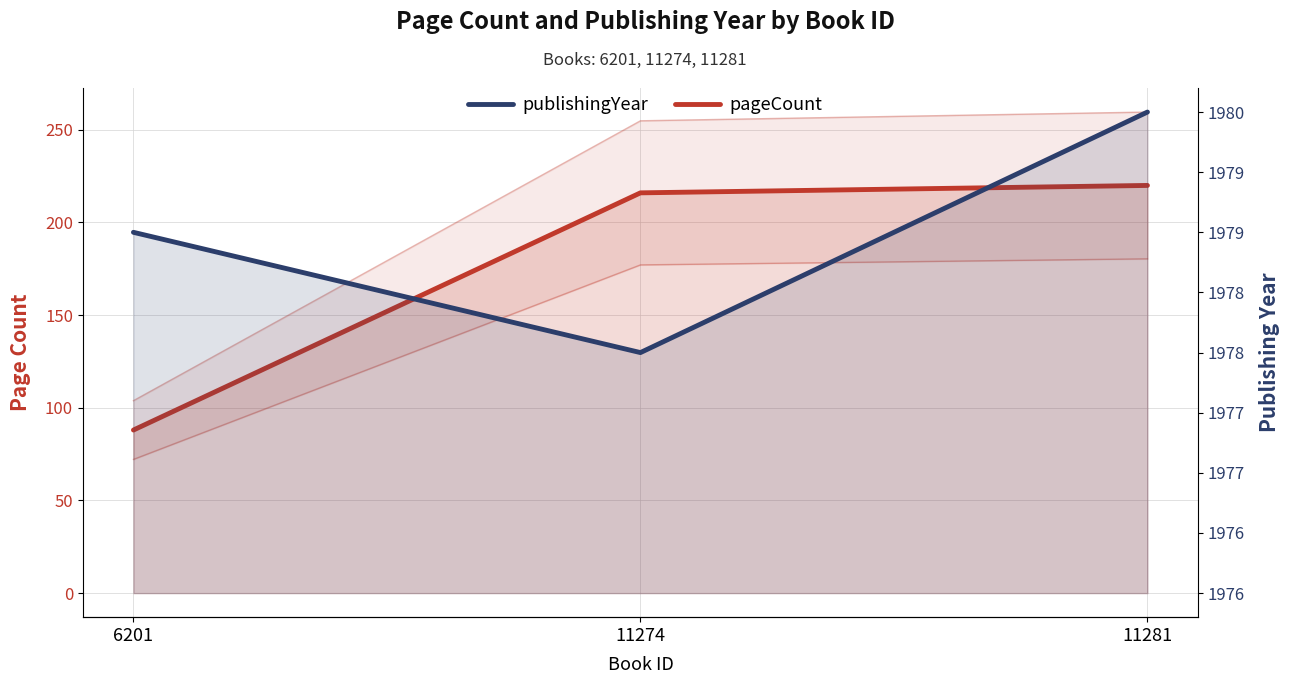

At which category does the chart reach its peak across all series?

11281